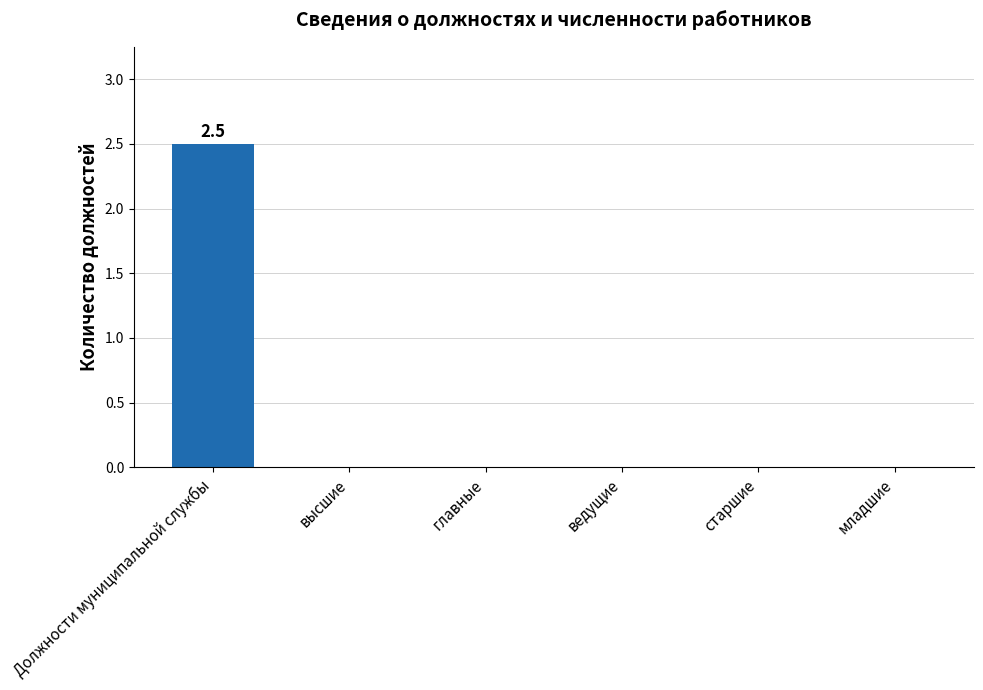

Reading left to right, list all the values displayed in this chart.

Должности муниципальной службы=2.5	высшие=0.0	главные=0.0	ведущие=0.0	старшие=0.0	младшие=0.0